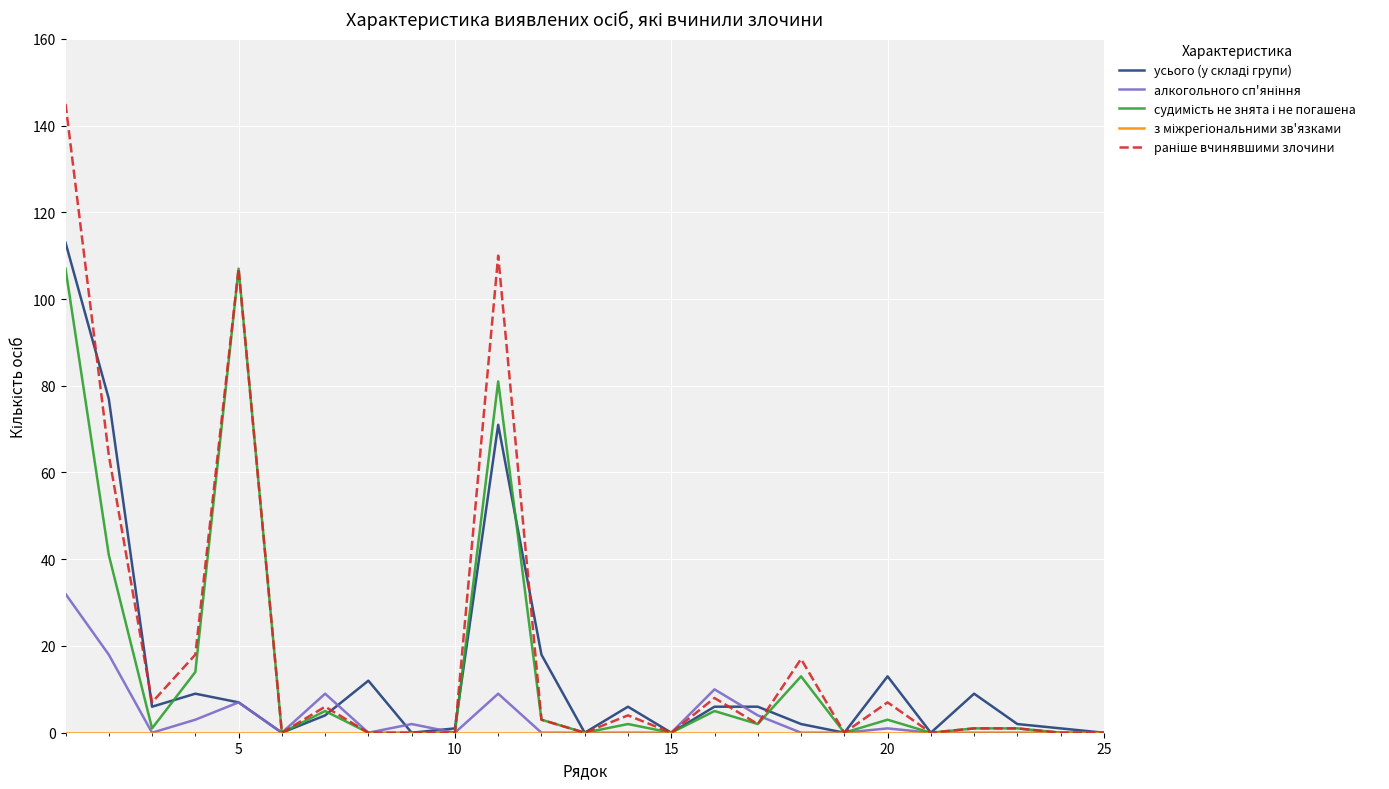

Reading left to right, what are all the values shown in this chart?

усього (у складі групи): 113	77	6	9	7	0	4	12	0	1	71	18	0	6	0	6	6	2	0	13	0	9	2	1	0
алкогольного сп'яніння: 32	18	0	3	7	0	9	0	2	0	9	0	0	0	0	10	4	0	0	1	0	0	0	0	0
судимість не знята і не погашена: 107	41	1	14	107	0	5	0	0	0	81	3	0	2	0	5	2	13	0	3	0	1	1	0	0
з міжрегіональними зв'язками: 0	0	0	0	0	0	0	0	0	0	0	0	0	0	0	0	0	0	0	0	0	0	0	0	0
раніше вчинявшими злочини: 145	64	7	18	107	0	6	0	0	0	110	3	0	4	0	8	2	17	0	7	0	1	1	0	0